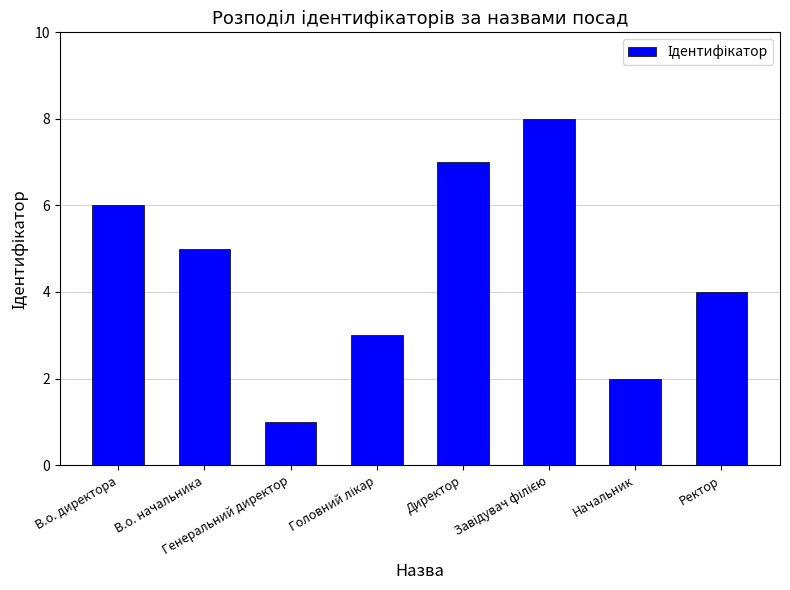

What is the difference between the maximum and minimum values?

7